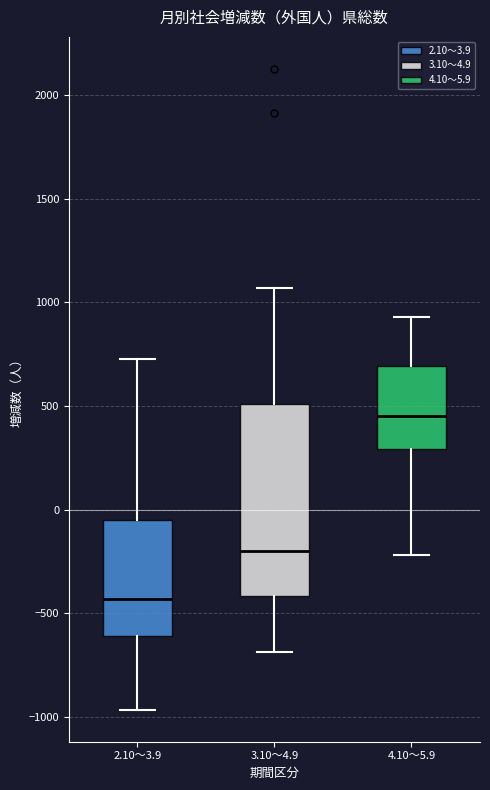

Which box is the tallest, from its lower edge to its upper edge?

3.10～4.9